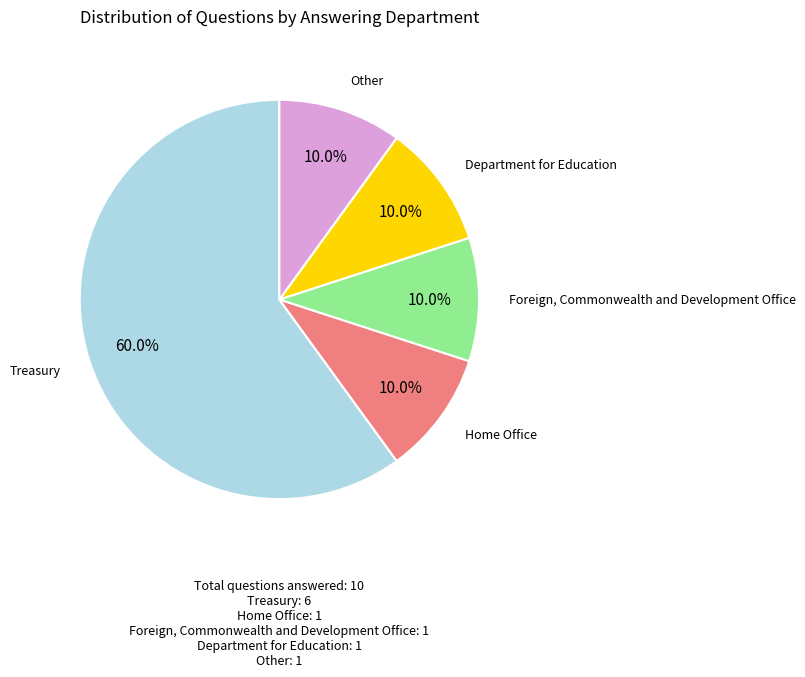

Is there a majority slice in this chart?

Yes